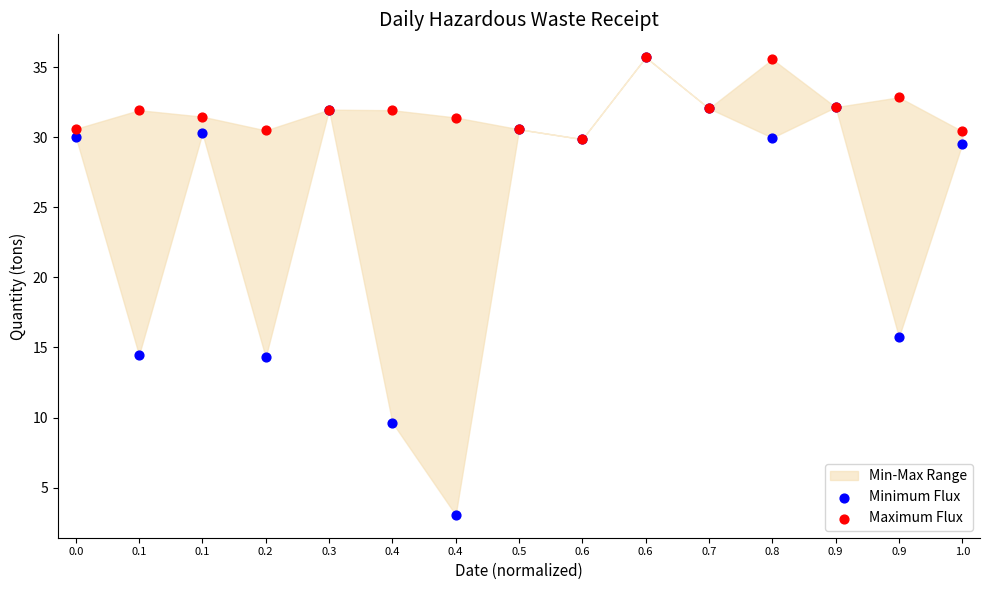

Across all series, what Y value is closest to 19?

15.7